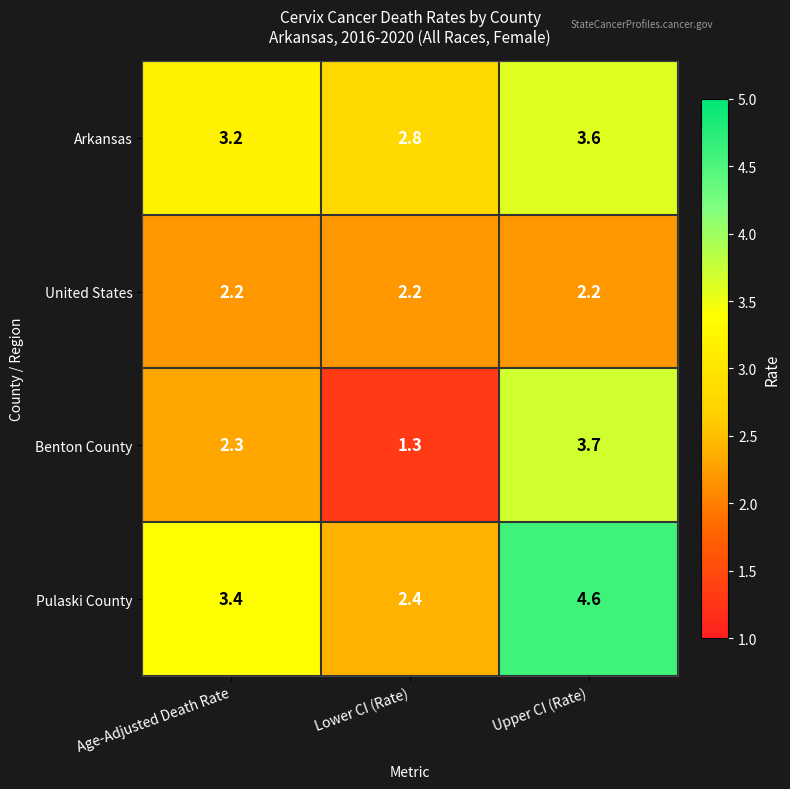

At which label is Pulaski County closest to 3?

Age-Adjusted Death Rate